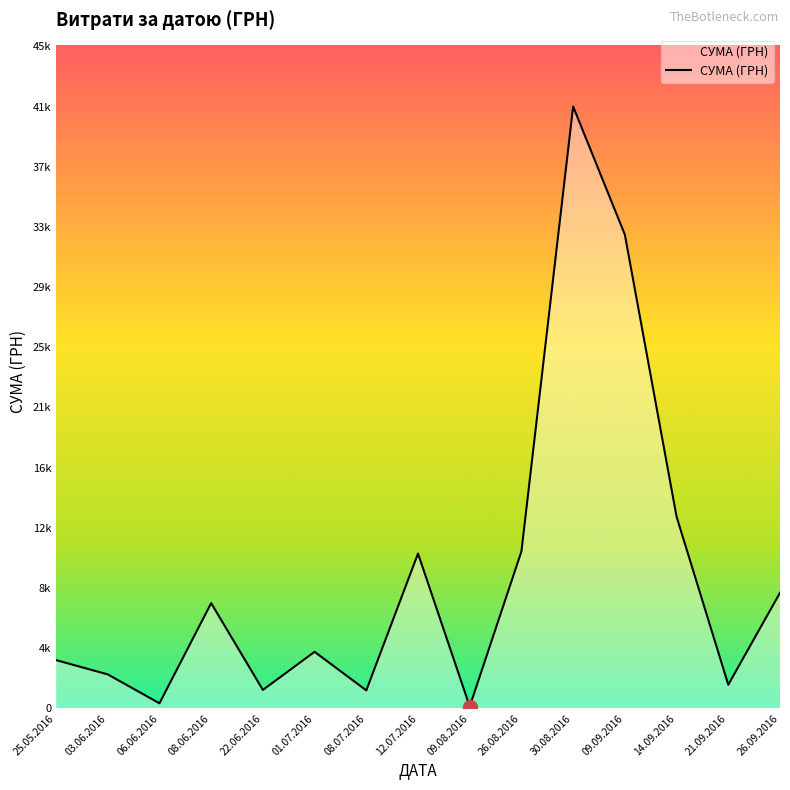

Read the value at 26.09.2016.

7904.0